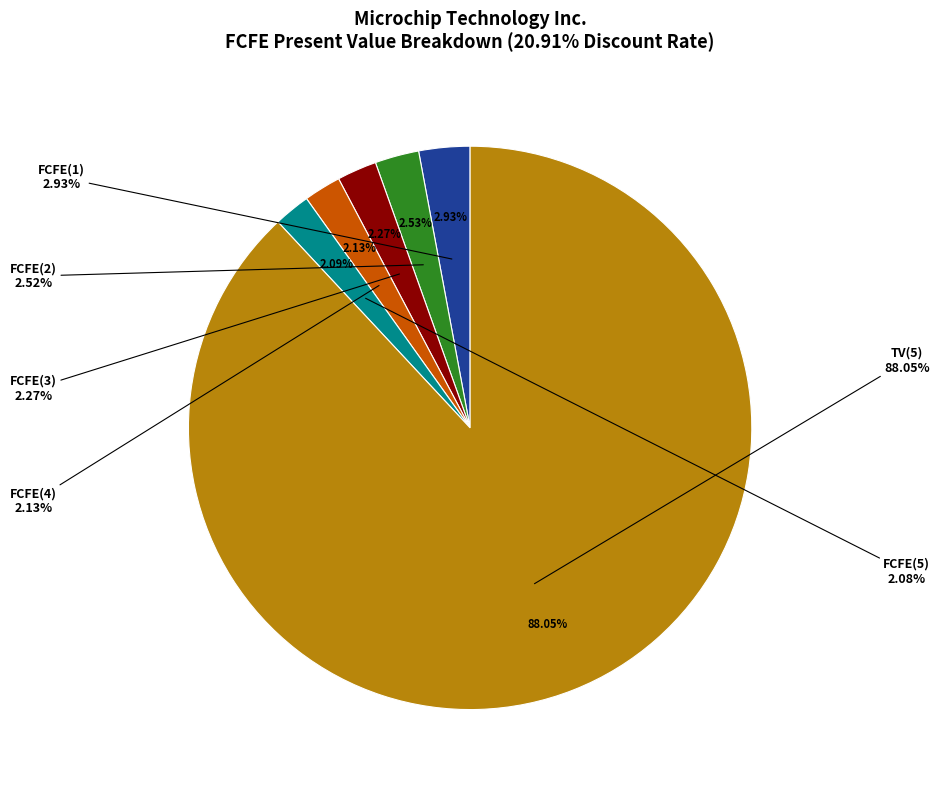

Between FCFE(4) and FCFE(3), which is larger?

FCFE(3)